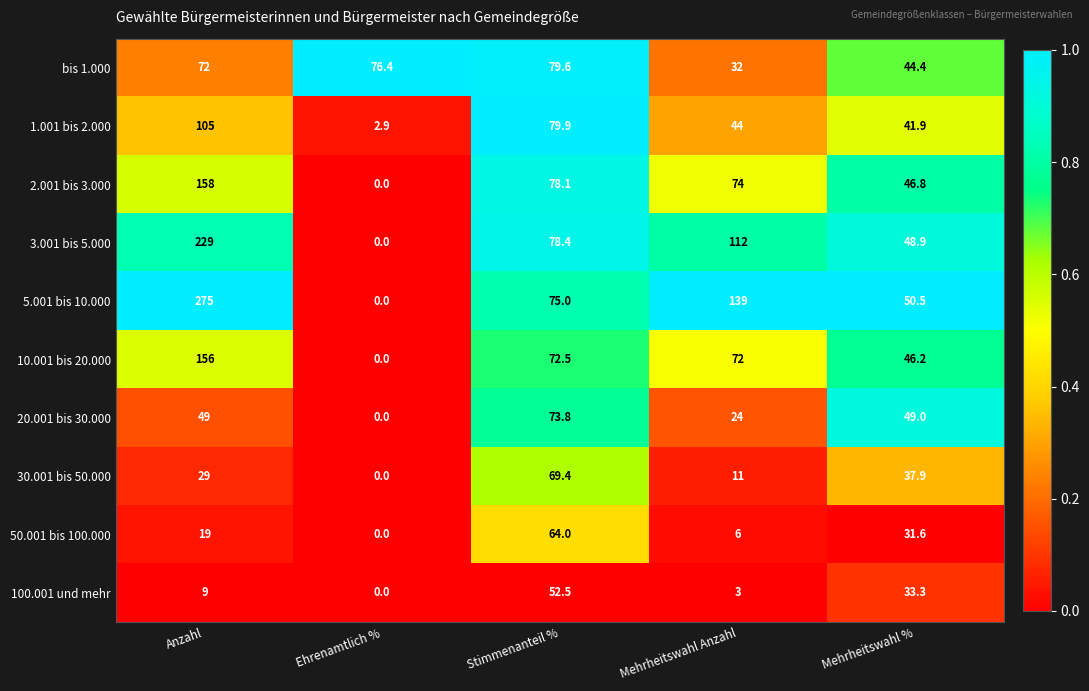

At which category is the sum across all series the highest?

Anzahl